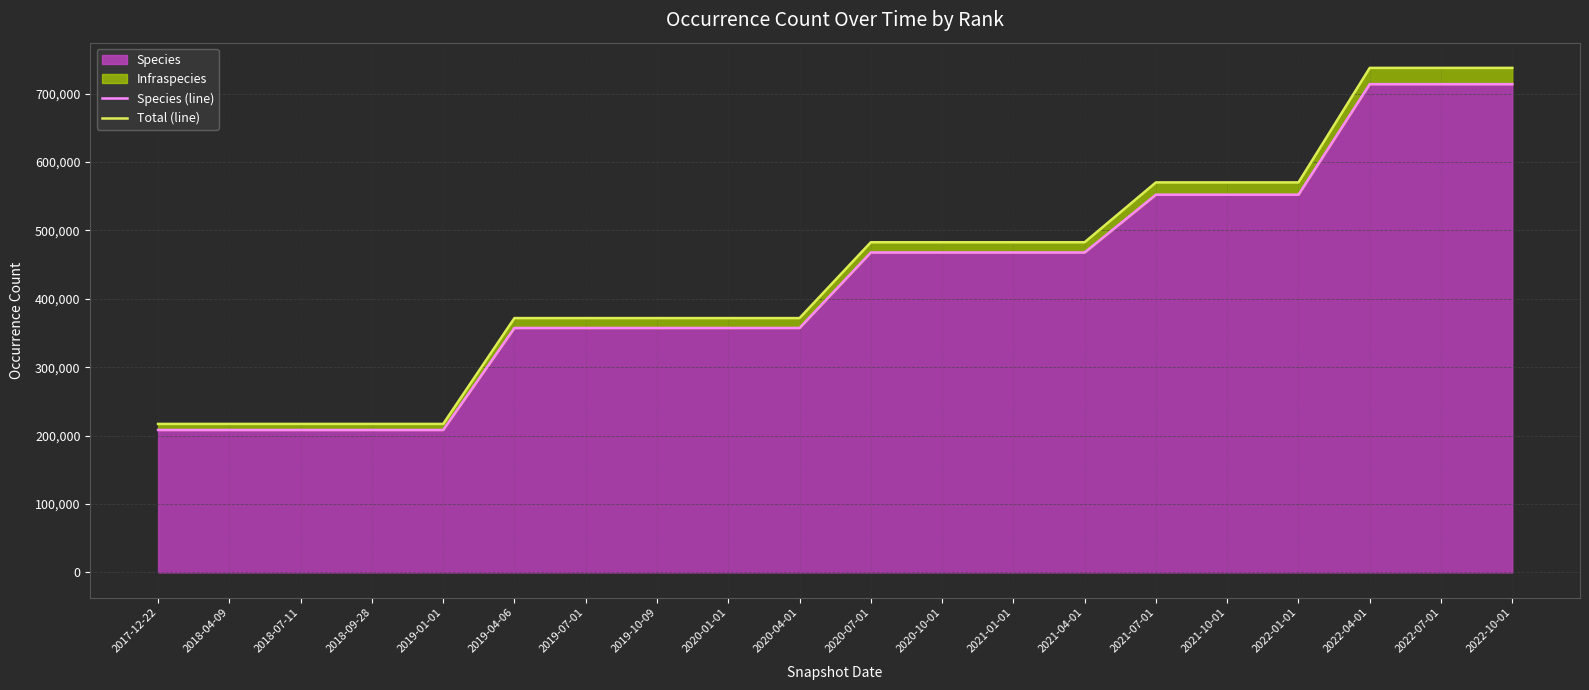

True or false: Species (line) and Total (line) intersect in this chart.

False